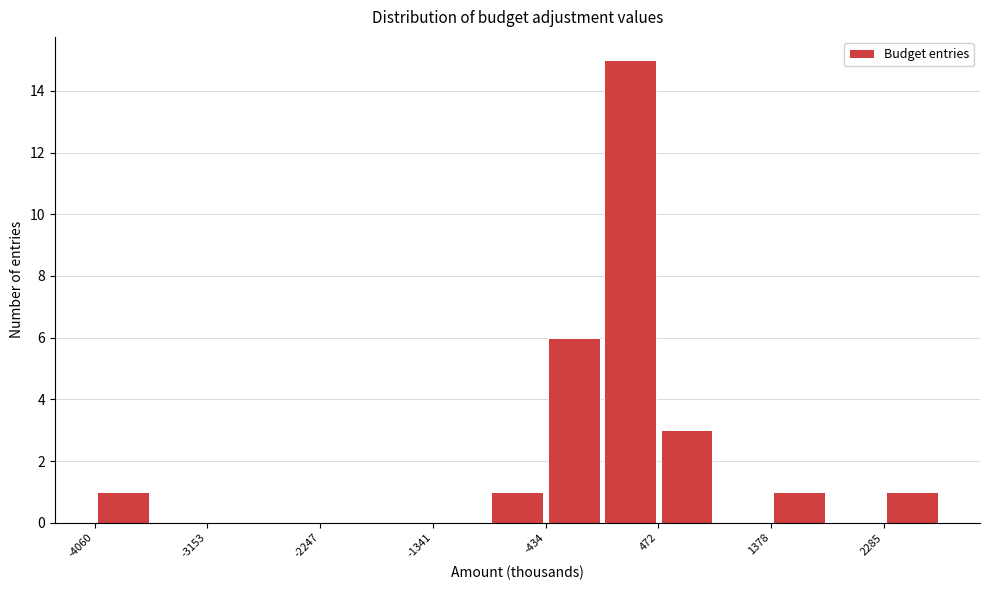

Over which range of the x-axis is the bar tallest?

0 to 500